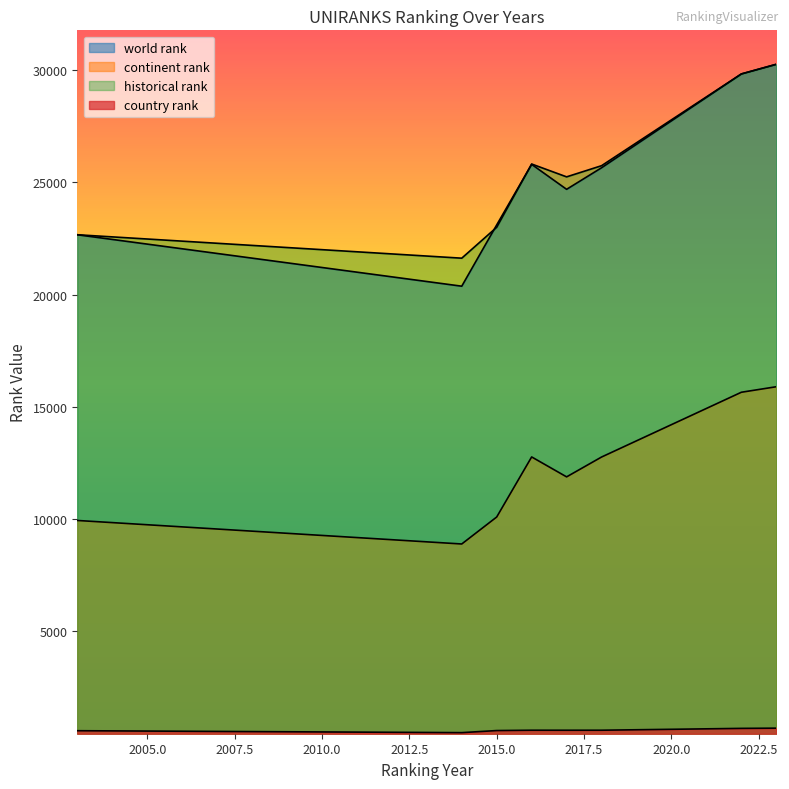

What is the value of the world rank point at the 1st from the left?

22663